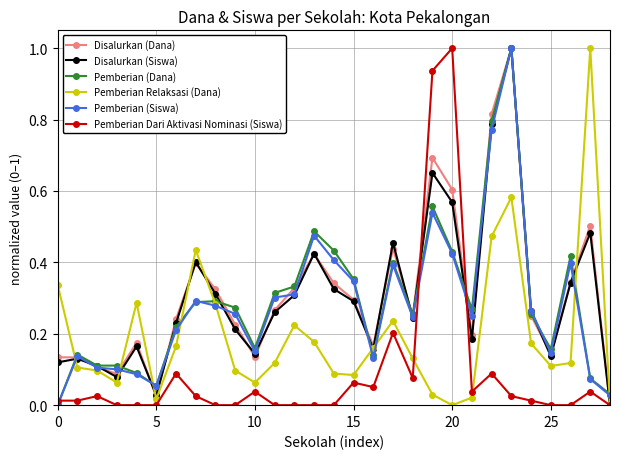

What is the greatest value displayed?

1.0